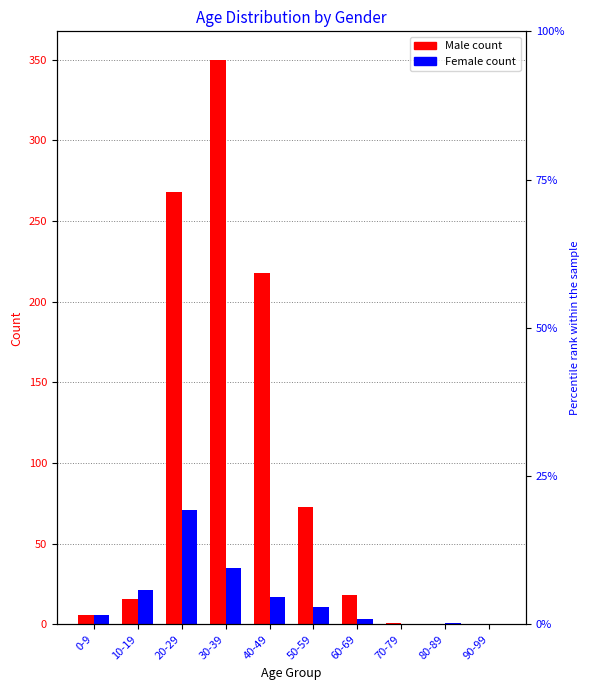

The Female series shows 17 at 40-49. True or false?

True